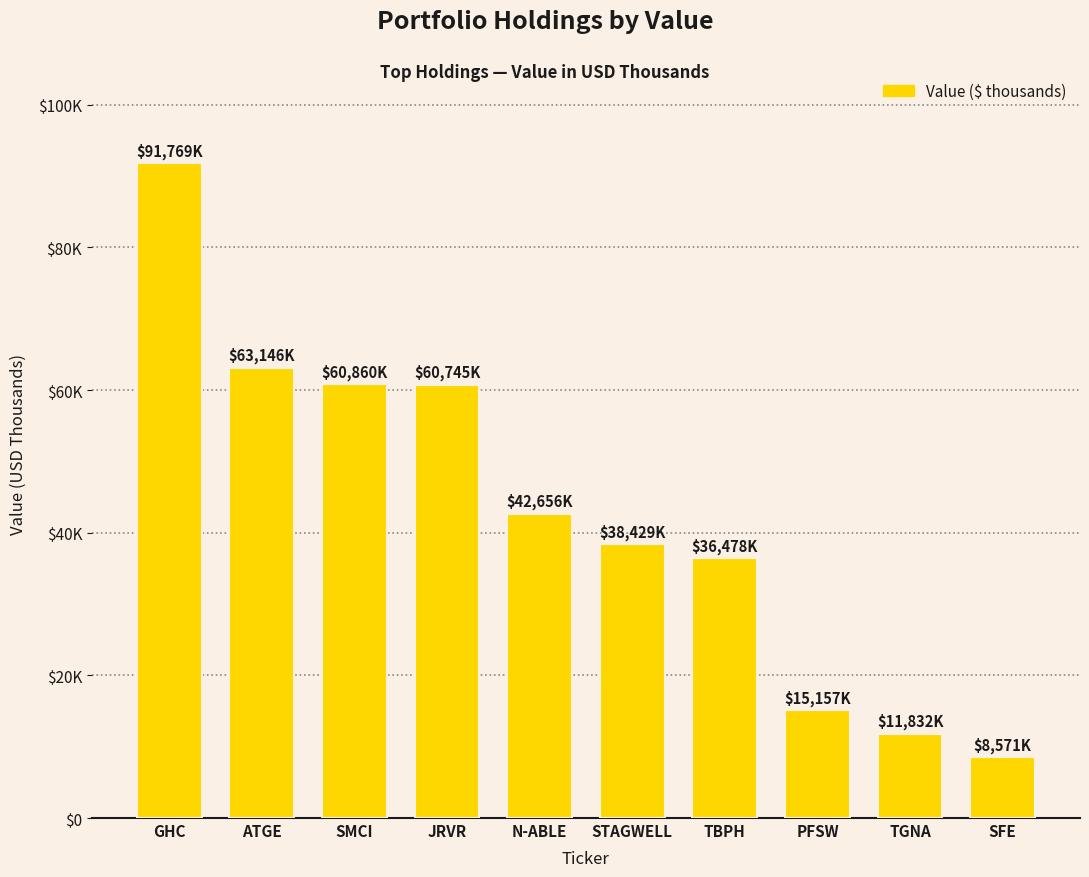

List the labels in order of value, largest first.

GHC, ATGE, SMCI, JRVR, N-ABLE, STAGWELL, TBPH, PFSW, TGNA, SFE